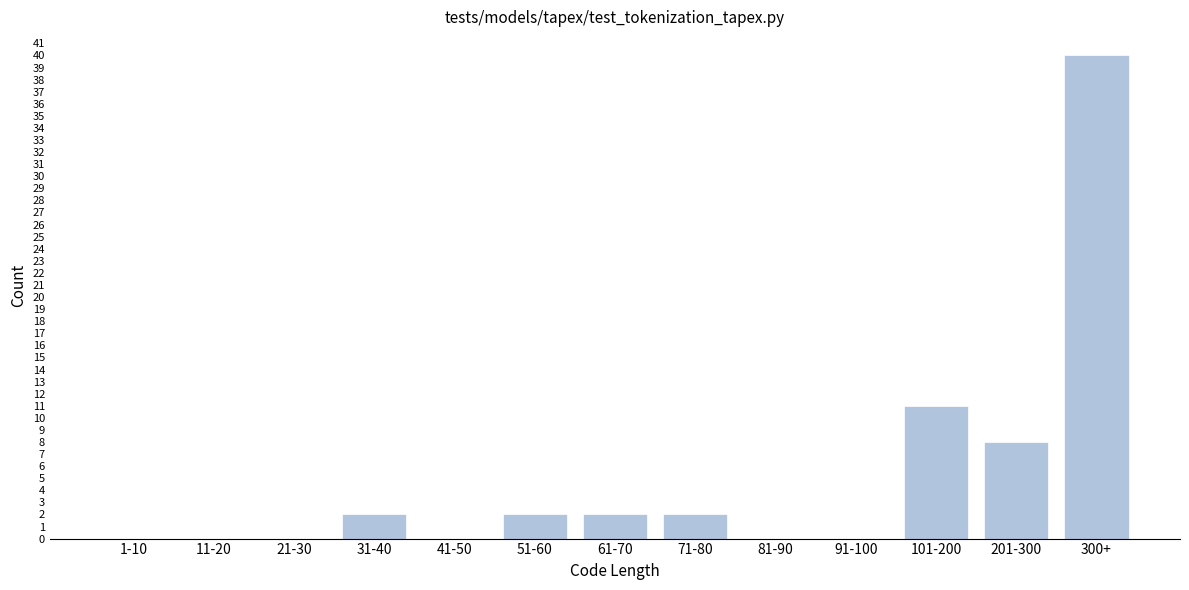

Reading left to right, extract all data points from this chart.

1-10=0	11-20=0	21-30=0	31-40=2	41-50=0	51-60=2	61-70=2	71-80=2	81-90=0	91-100=0	101-200=11	201-300=8	300+=40